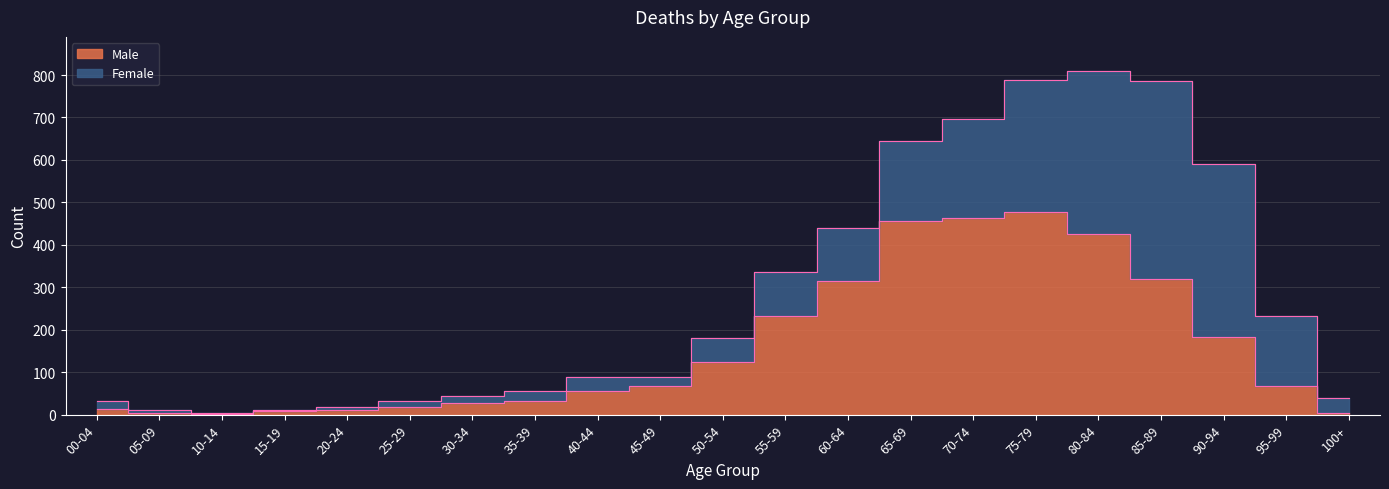

What is the value of the 14th point from the left?

456